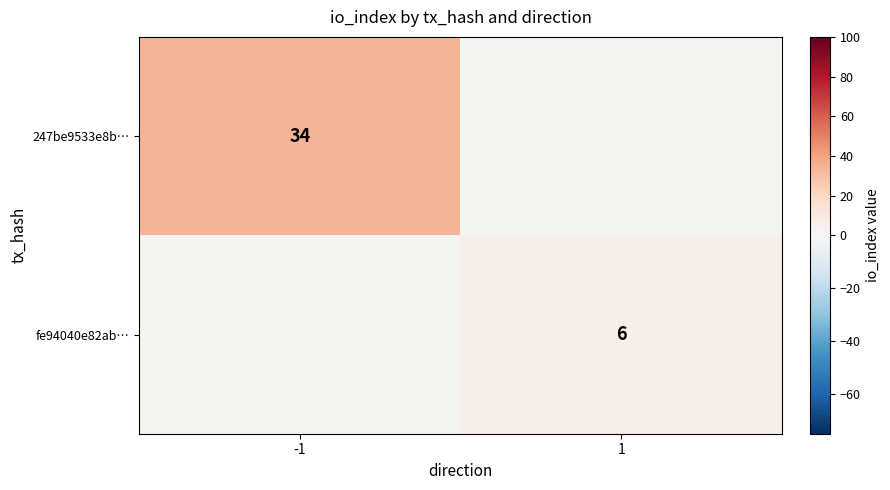

At how many categories does at least one series exceed 16?

1